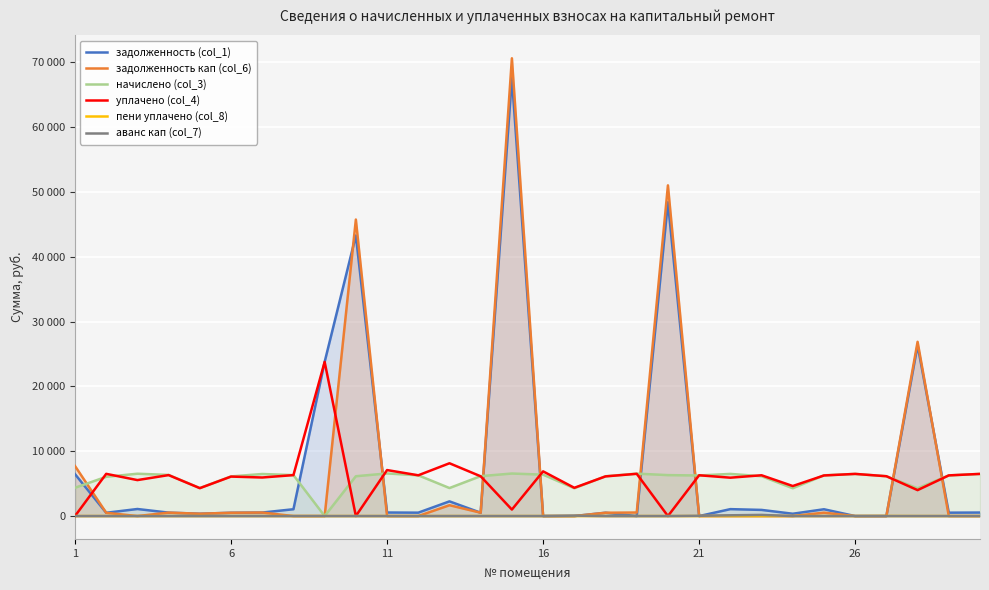

How many intersections are there between задолженность кап (col_6) and аванс кап (col_7)?

2